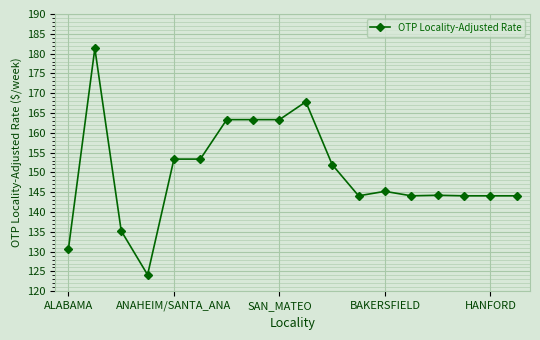

True or false: there are more than 0 points higher than both neighbors.

True